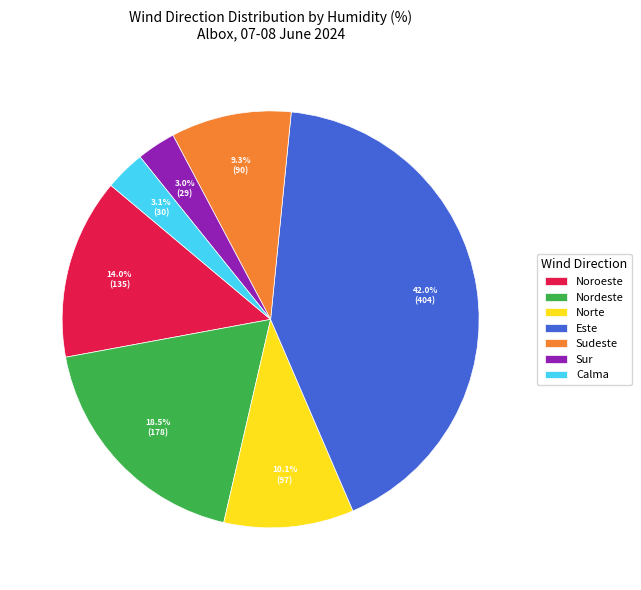

To the nearest percent, what percentage of the pie is Este?

42%